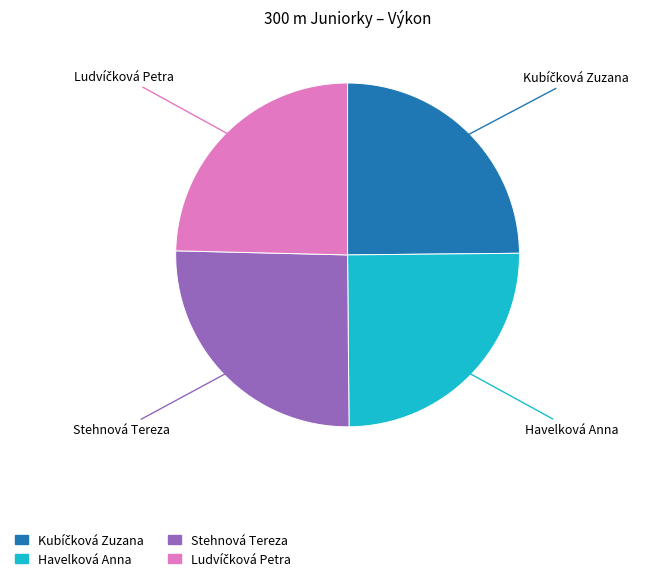

Count the number of slices in the pie.

4